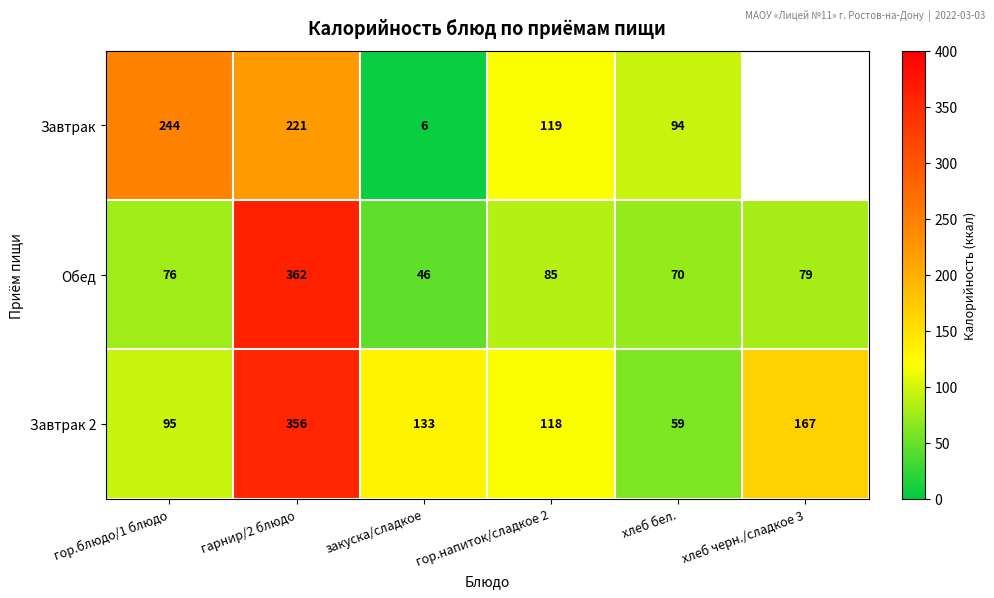

What is the maximum value shown in the chart?

361.6